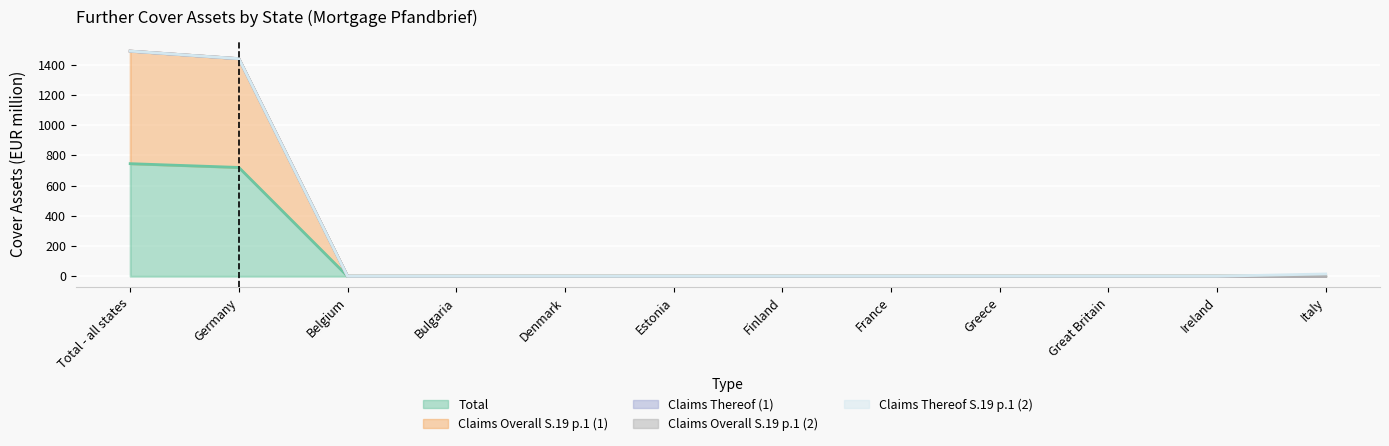

What is the average value of the claims_thereof_2 series?

1.2